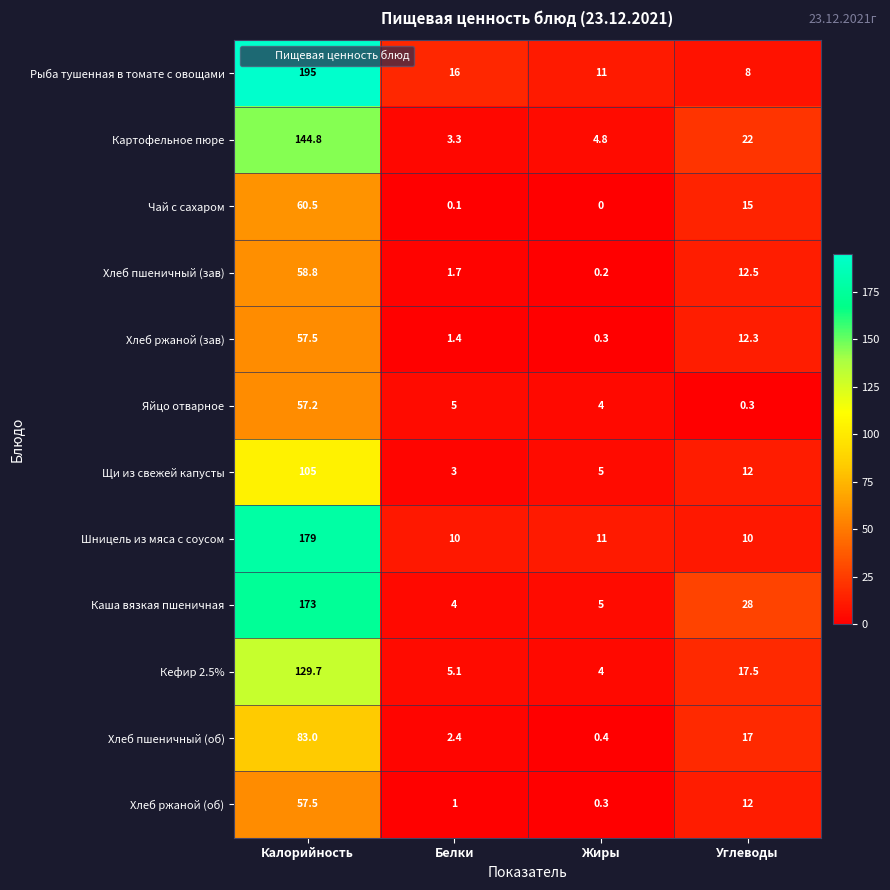

List the labels in order of Хлеб ржаной (зав) value, smallest first.

Жиры, Белки, Углеводы, Калорийность